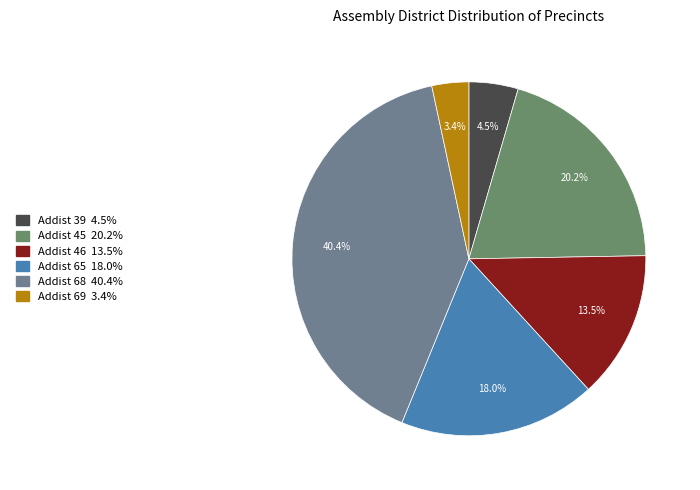

Does any single category account for the majority?

No